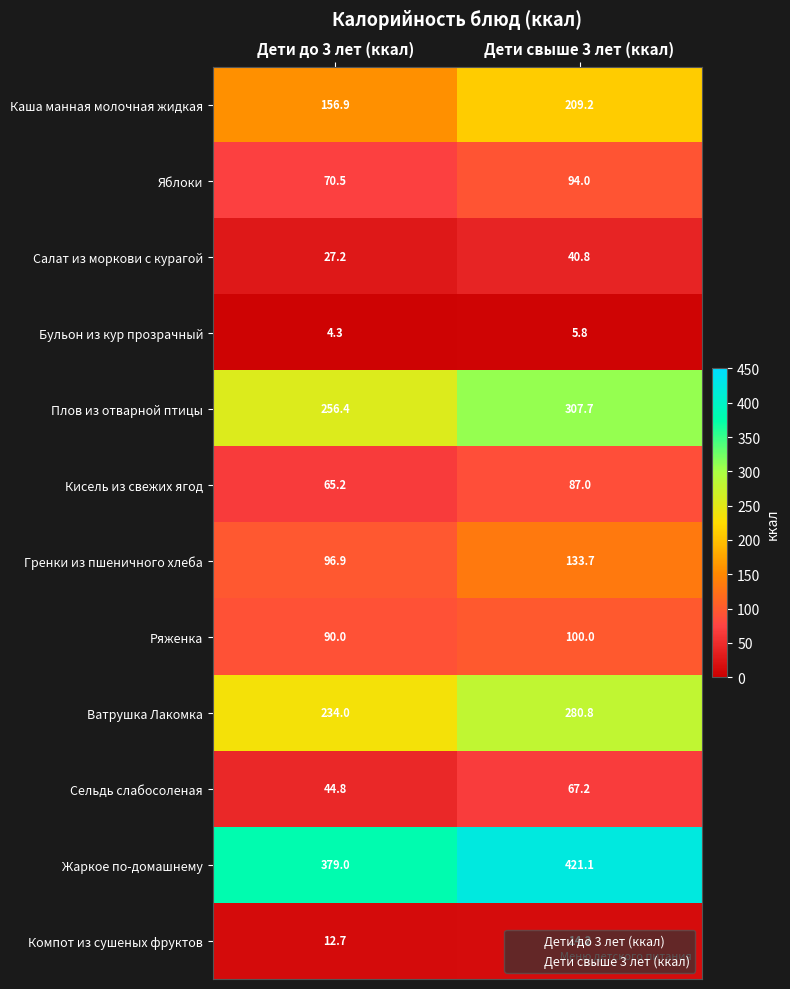

Reading left to right, transcribe all the data shown in this chart.

Каша манная молочная жидкая: 156.9	209.2
Яблоки: 70.5	94.0
Салат из моркови с курагой: 27.2	40.8
Бульон из кур прозрачный: 4.3	5.8
Плов из отварной птицы: 256.4	307.7
Кисель из свежих ягод: 65.2	87.0
Гренки из пшеничного хлеба: 96.9	133.7
Ряженка: 90.0	100.0
Ватрушка Лакомка: 234.0	280.8
Сельдь слабосоленая: 44.8	67.2
Жаркое по-домашнему: 379.0	421.1
Компот из сушеных фруктов: 12.7	14.2